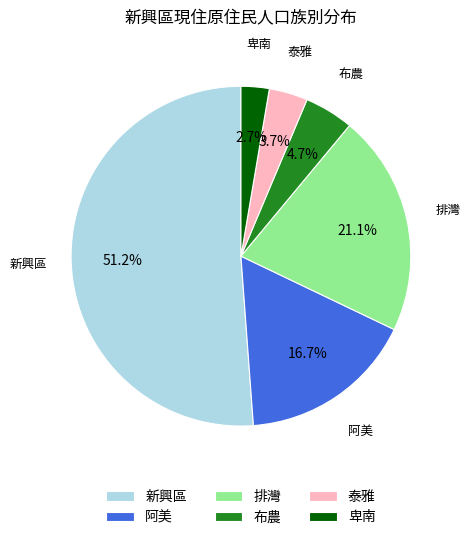

What is the smallest slice in the pie chart?

卑南